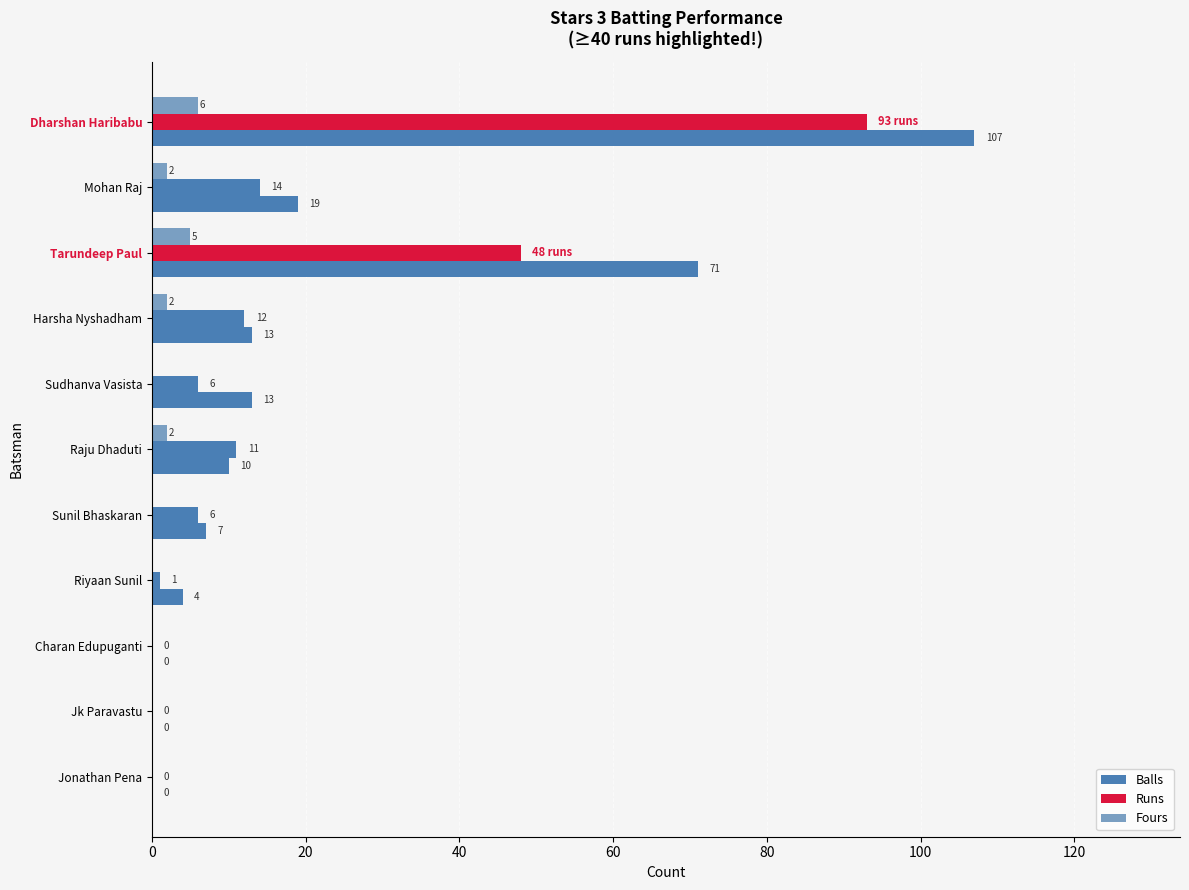

What is the sum of all Fours values?

17